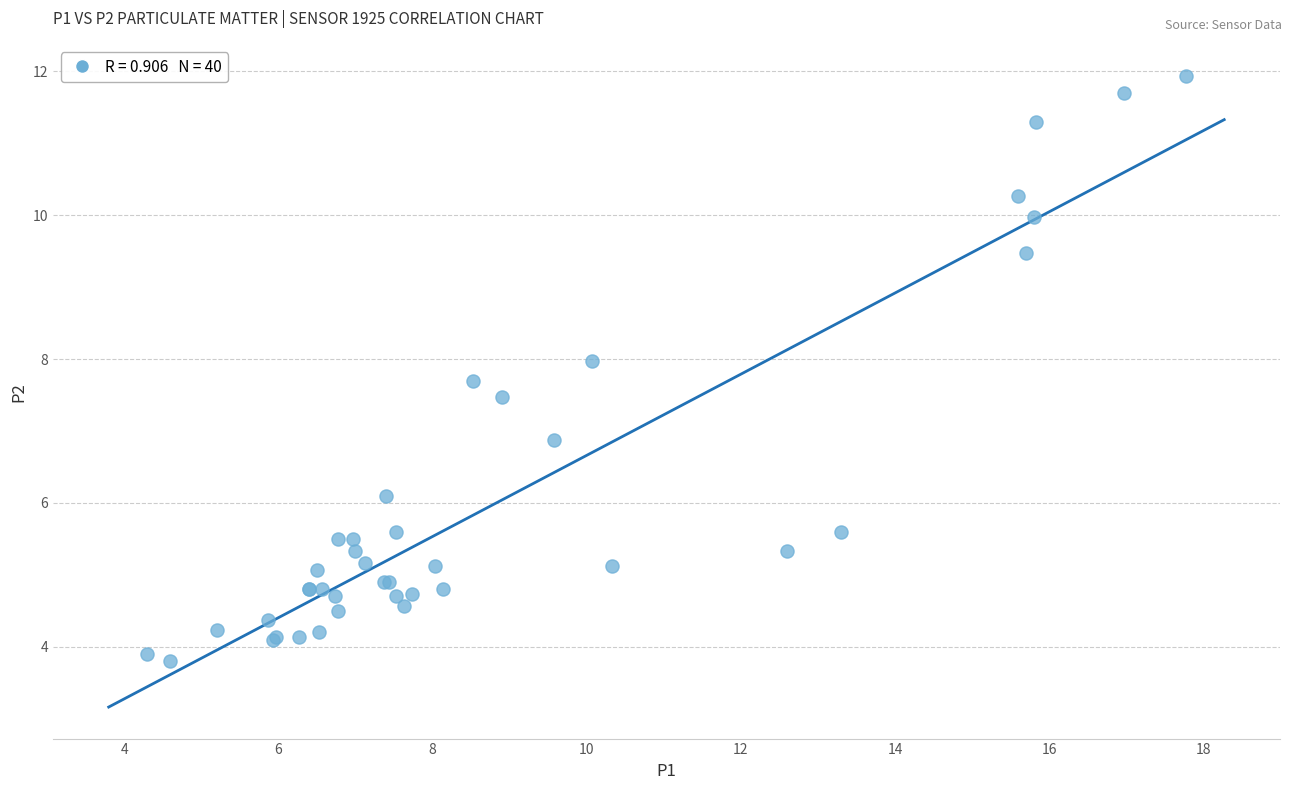

What Y value in the scatter plot is closest to 7?

6.9